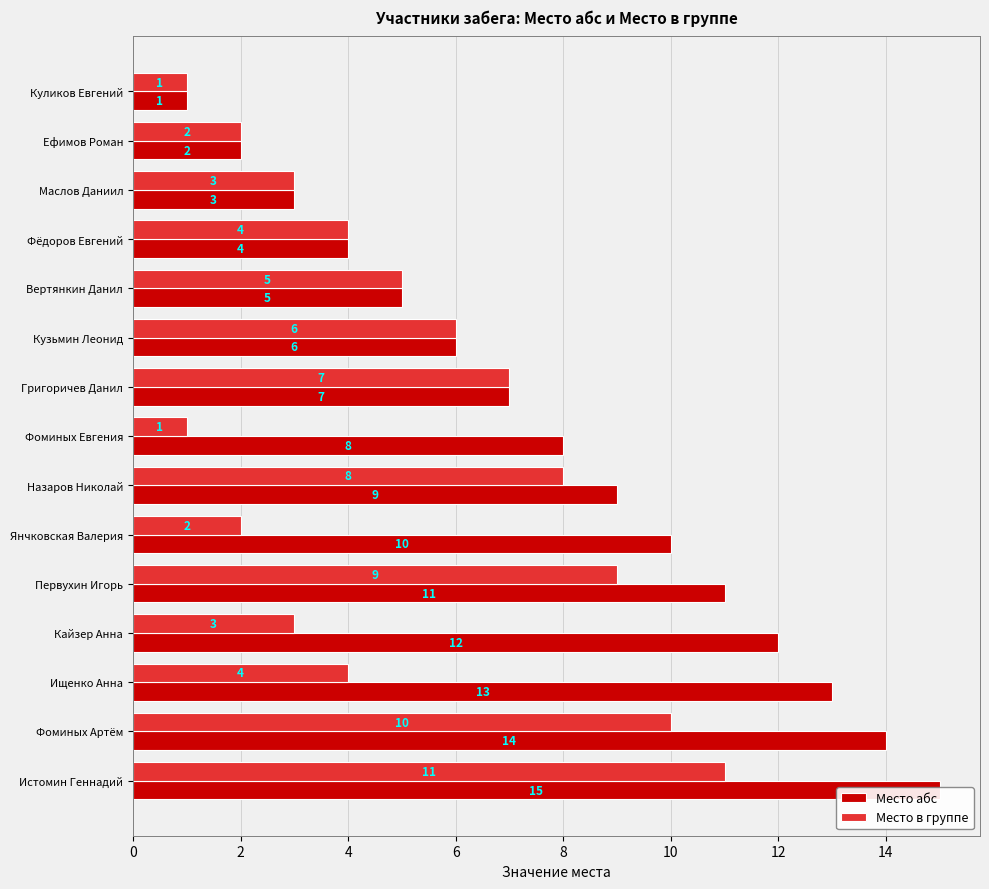

Are the bars grouped side by side (vs. stacked)?

Yes